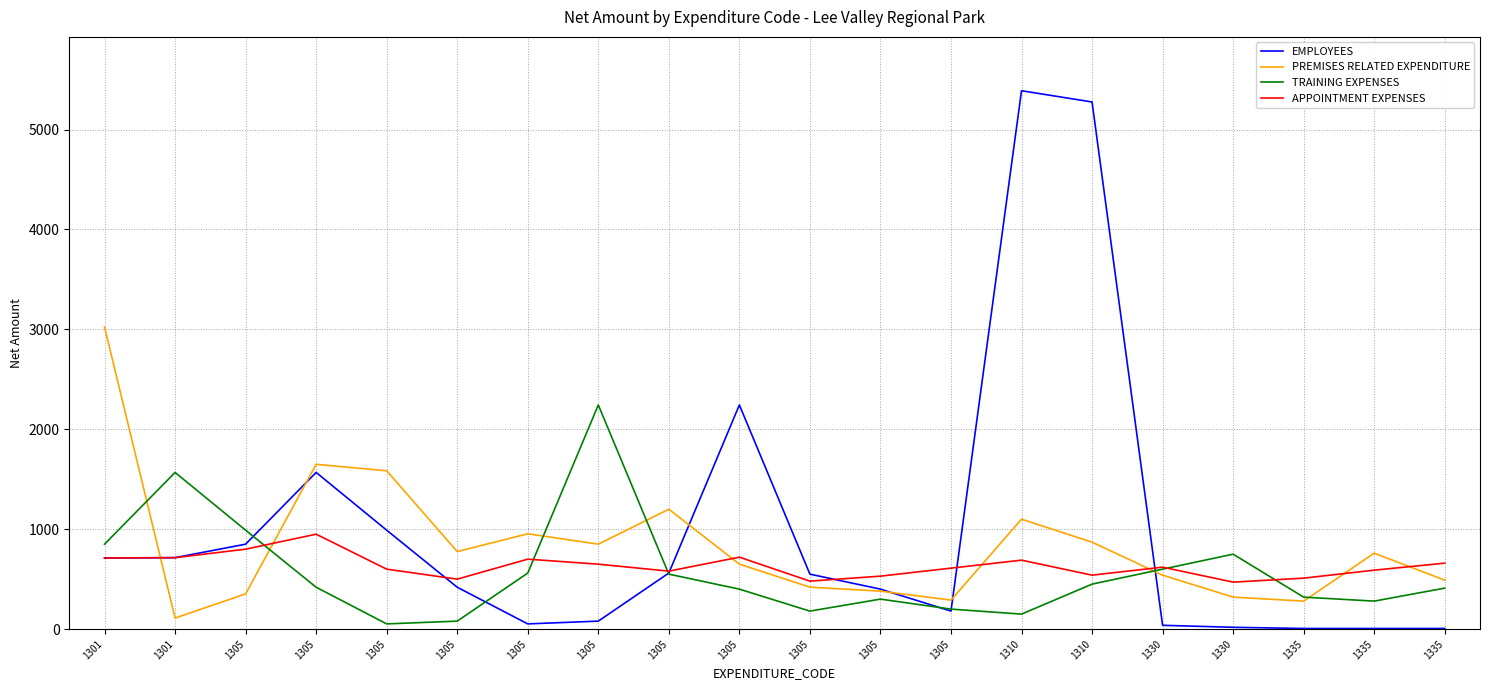

Reading right to left, extract all data points from this chart.

EMPLOYEES: 6.2	6.2	6.2	18.0	38.0	5276.2	5388.9	180.0	400.0	550.0	2243.7	560.9	79.8	52.0	419.0	990.0	1568.2	850.0	715.0	712.0
PREMISES RELATED EXPENDITURE: 490.0	760.0	280.0	320.0	540.0	870.0	1100.0	290.0	380.0	420.0	650.0	1200.0	850.0	954.0	776.2	1584.7	1649.3	352.7	110.3	3023.5
TRAINING EXPENSES: 410.0	280.0	320.0	750.0	600.0	450.0	150.0	200.0	300.0	180.0	400.0	550.0	2243.7	560.9	79.8	52.0	419.0	990.0	1568.2	850.0
APPOINTMENT EXPENSES: 660.0	590.0	510.0	470.0	620.0	540.0	690.0	610.0	530.0	480.0	720.0	580.0	650.0	700.0	500.0	600.0	950.0	800.0	715.0	712.0